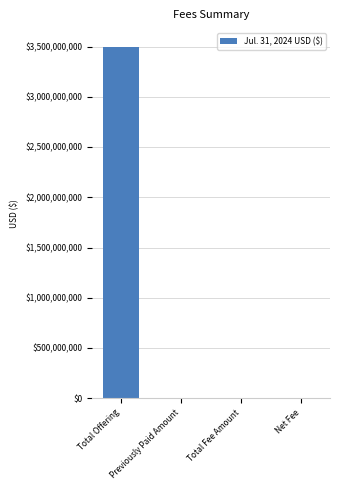

Are the bars grouped side by side (vs. stacked)?

No